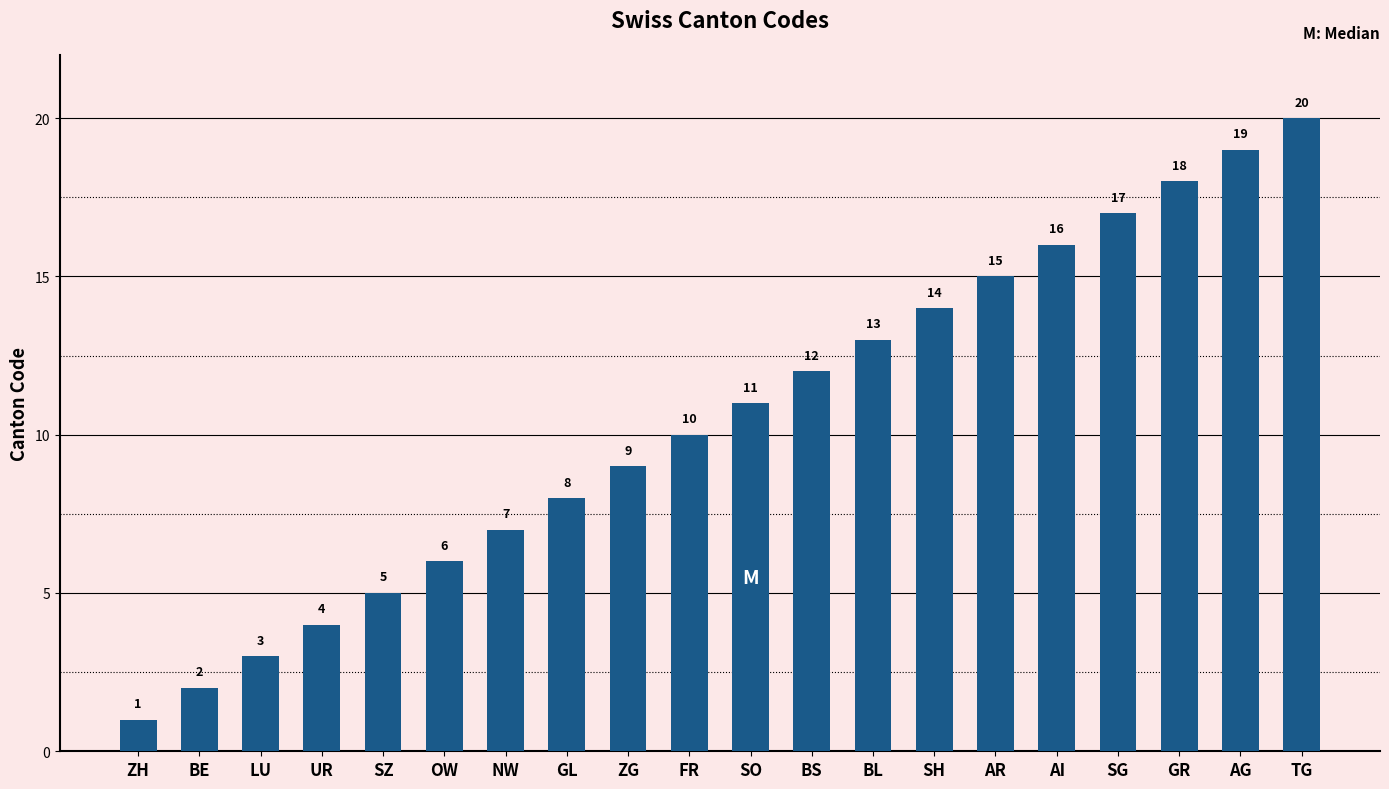

Reading left to right, list all the values displayed in this chart.

ZH=1	BE=2	LU=3	UR=4	SZ=5	OW=6	NW=7	GL=8	ZG=9	FR=10	SO=11	BS=12	BL=13	SH=14	AR=15	AI=16	SG=17	GR=18	AG=19	TG=20